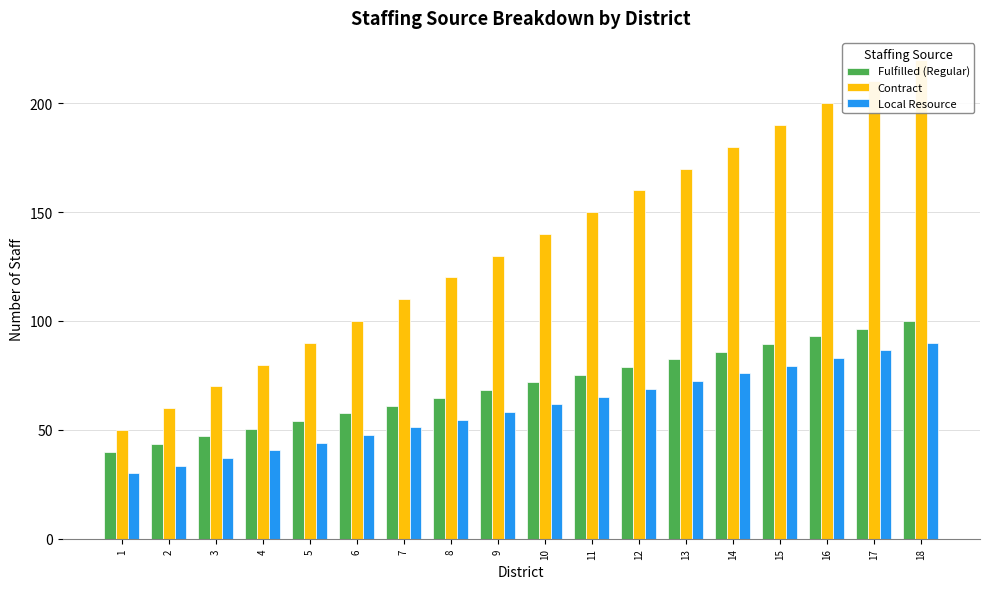

At which label does Contract first exceed 140?

11